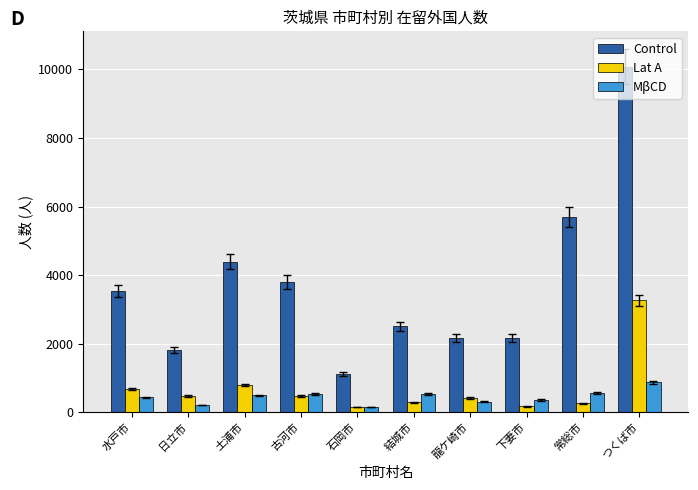

Which series has the widest spread of values?

Control